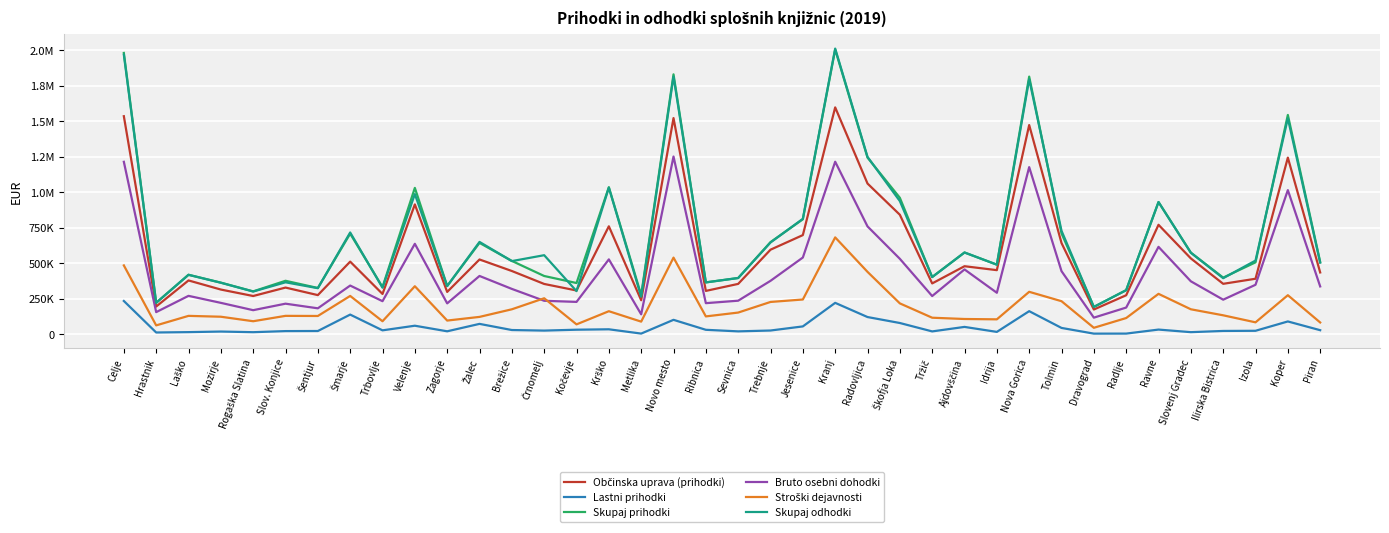

How many data points in Skupaj odhodki are above 519513?

18